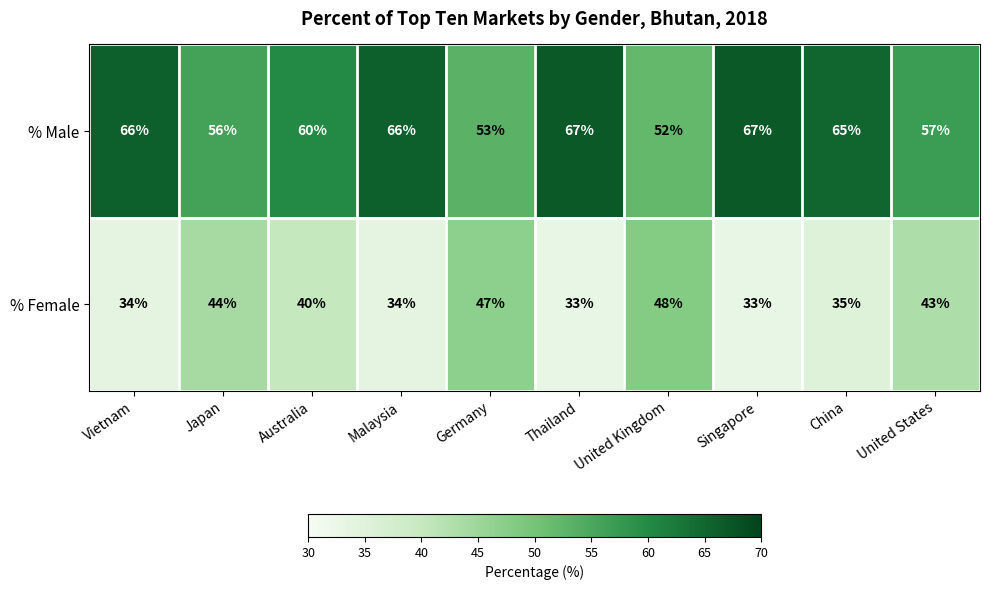

Rank the series by their maximum value, from highest to lowest.

% Male, % Female